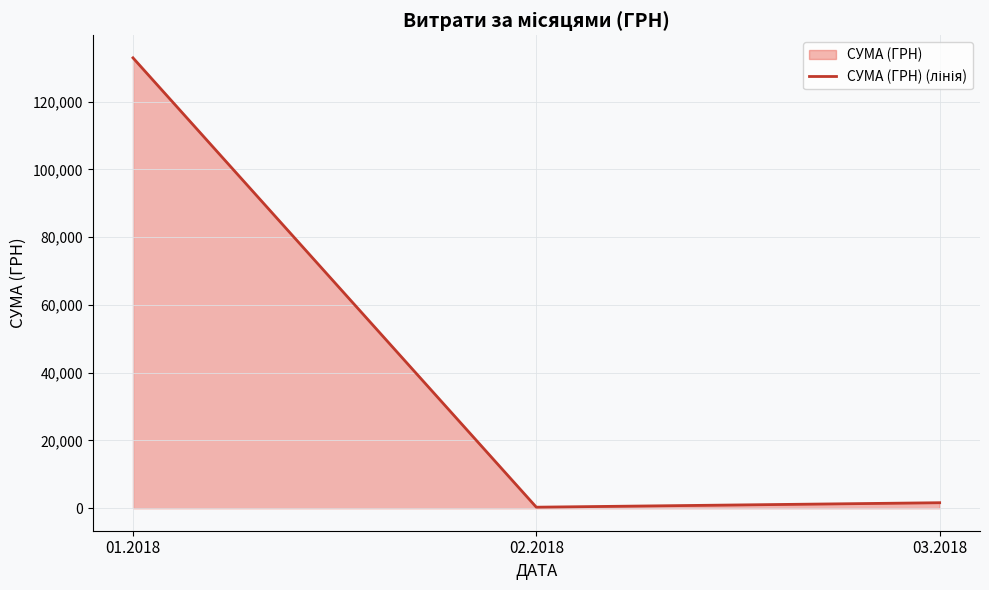

How many lines are shown in the chart?

1